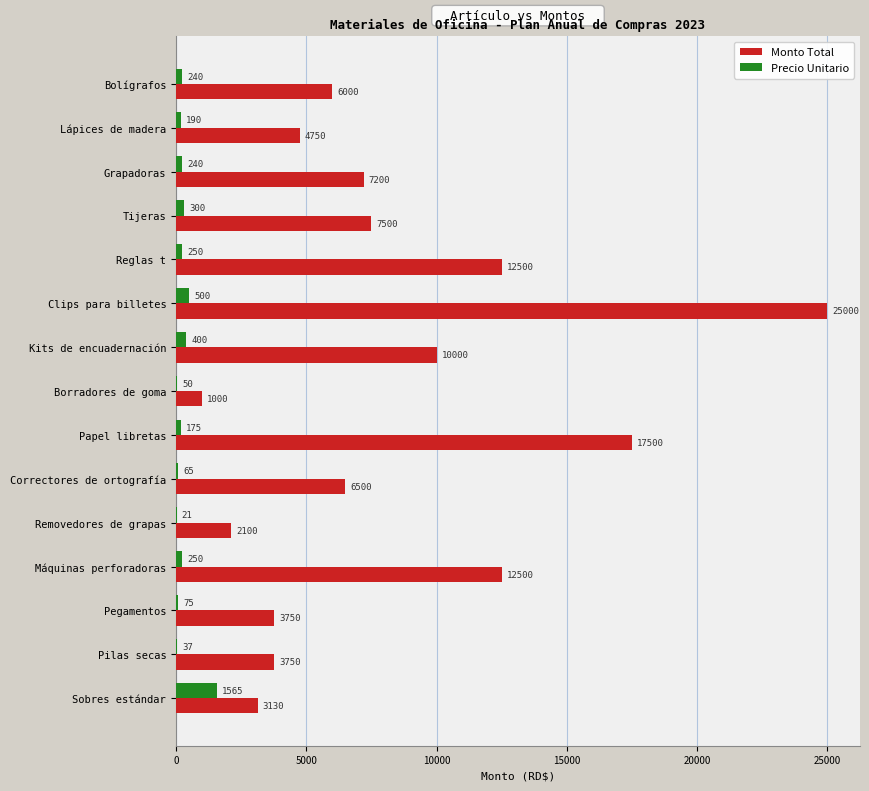

The value of Monto Total at Lápices de madera is 954. True or false?

False